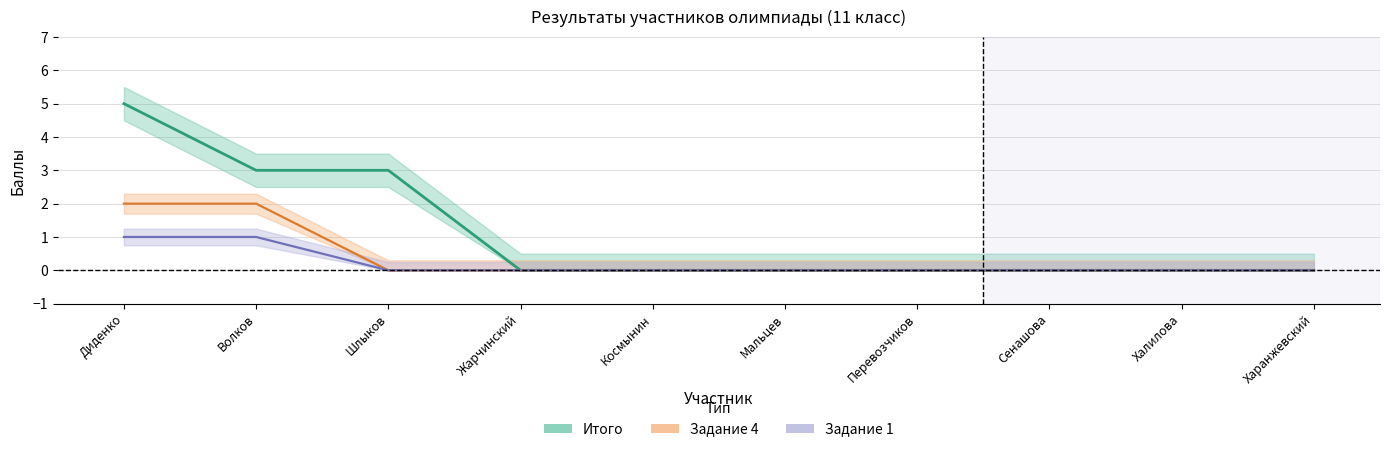

How many data points does each series have?

10